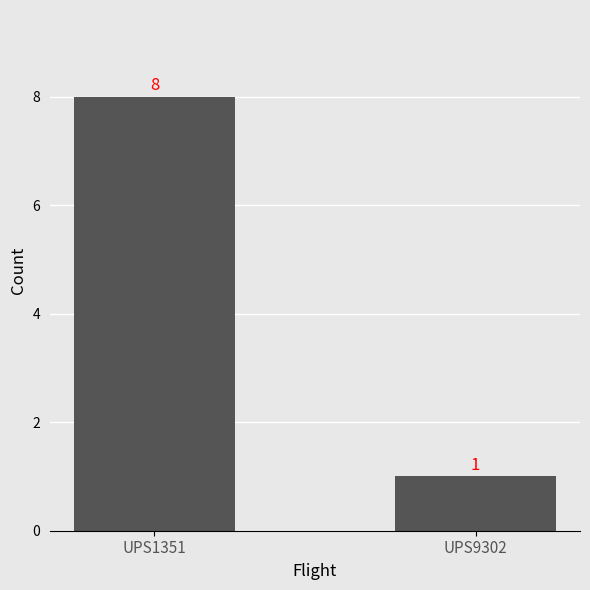

The chart shows a value of 8 at UPS1351. True or false?

True